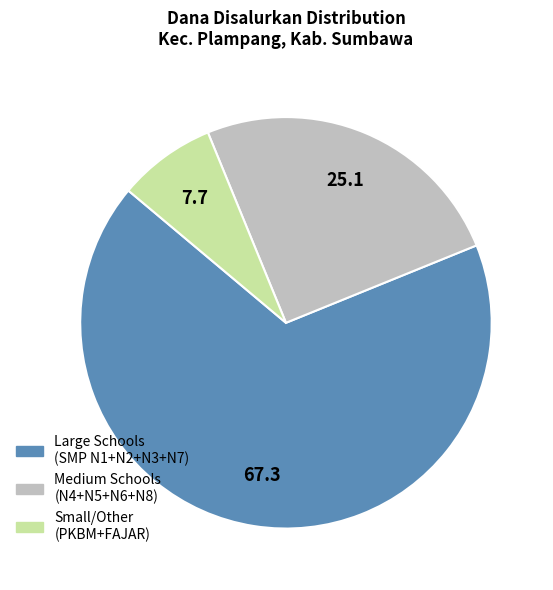

Does any single category account for the majority?

Yes